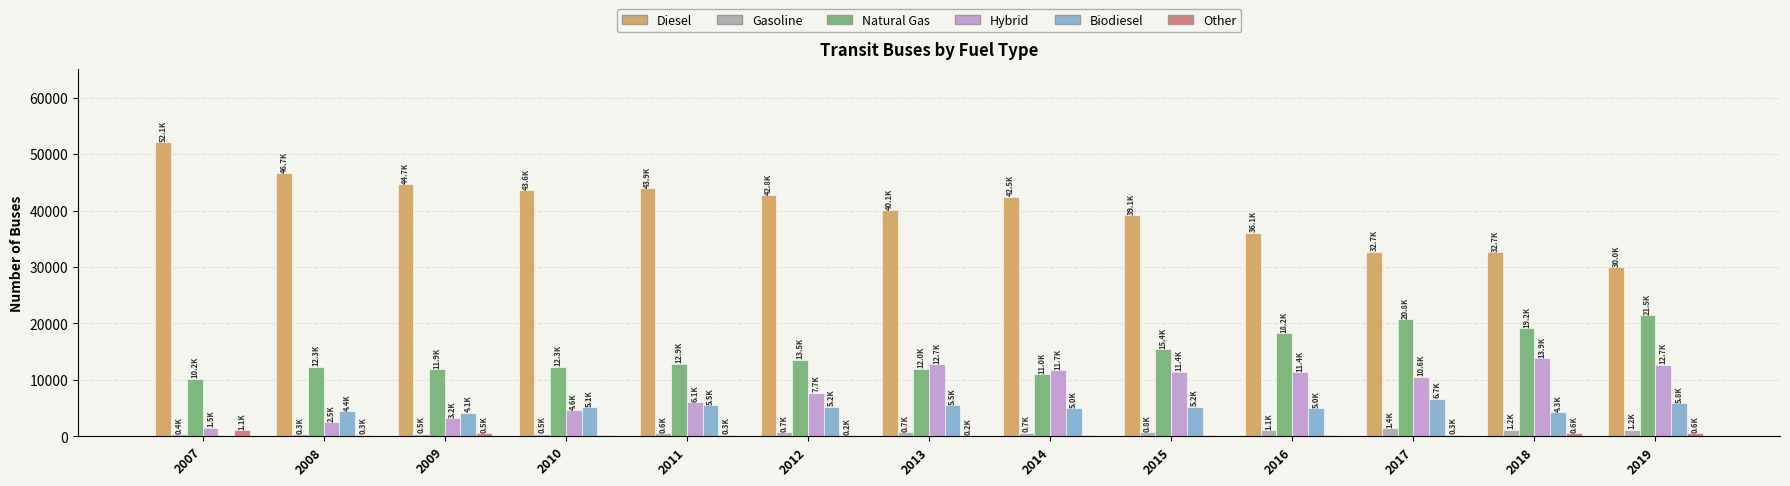

What is the total value across all series at 2018?

71743.3